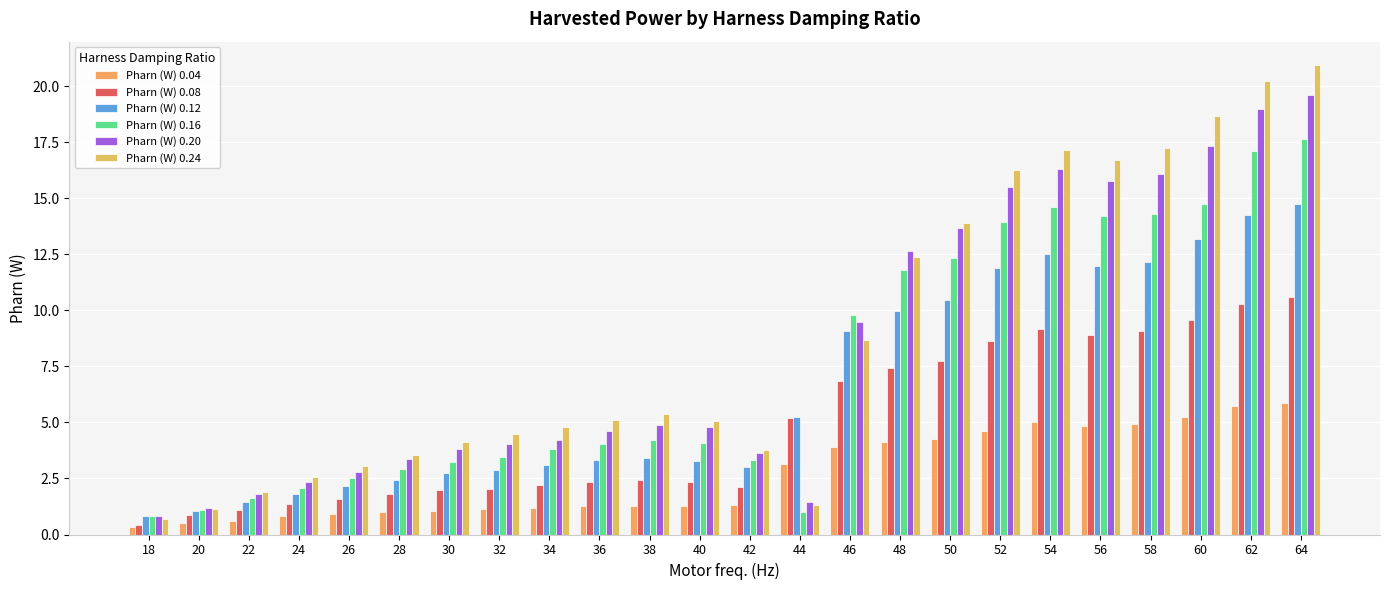

Is it true that Pharn (W) 0.04 equals 7.7 at 64?

False